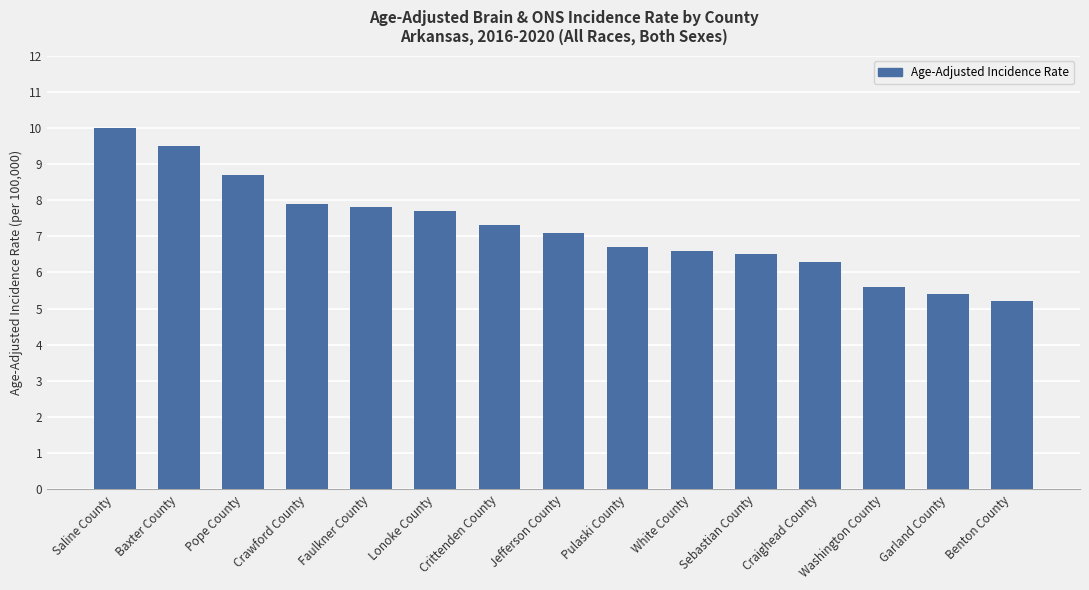

How many series are shown in this chart?

1